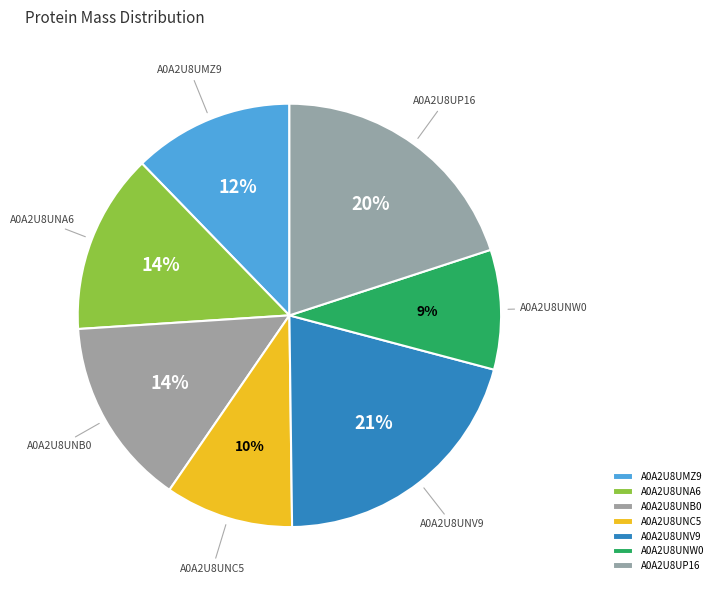

To the nearest percent, what is the difference between the largest and smallest slice percentages?

12%